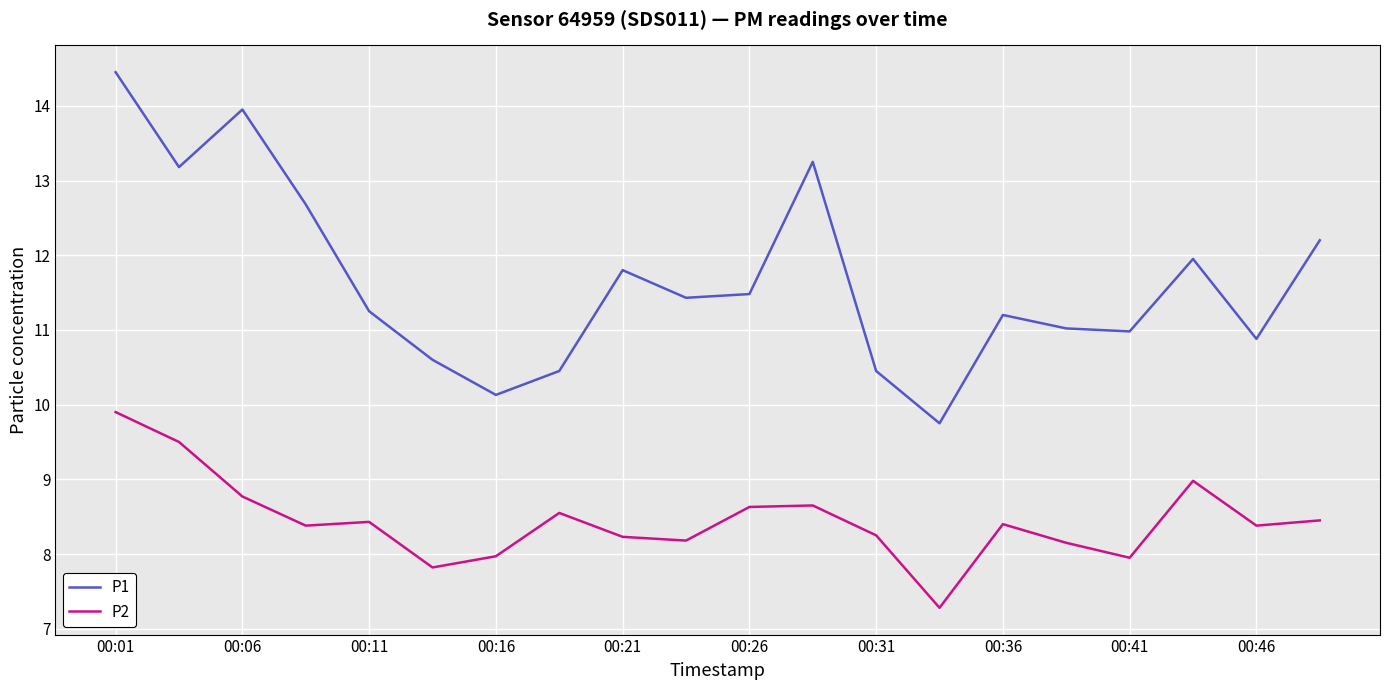

What is the minimum value for P1?

9.8